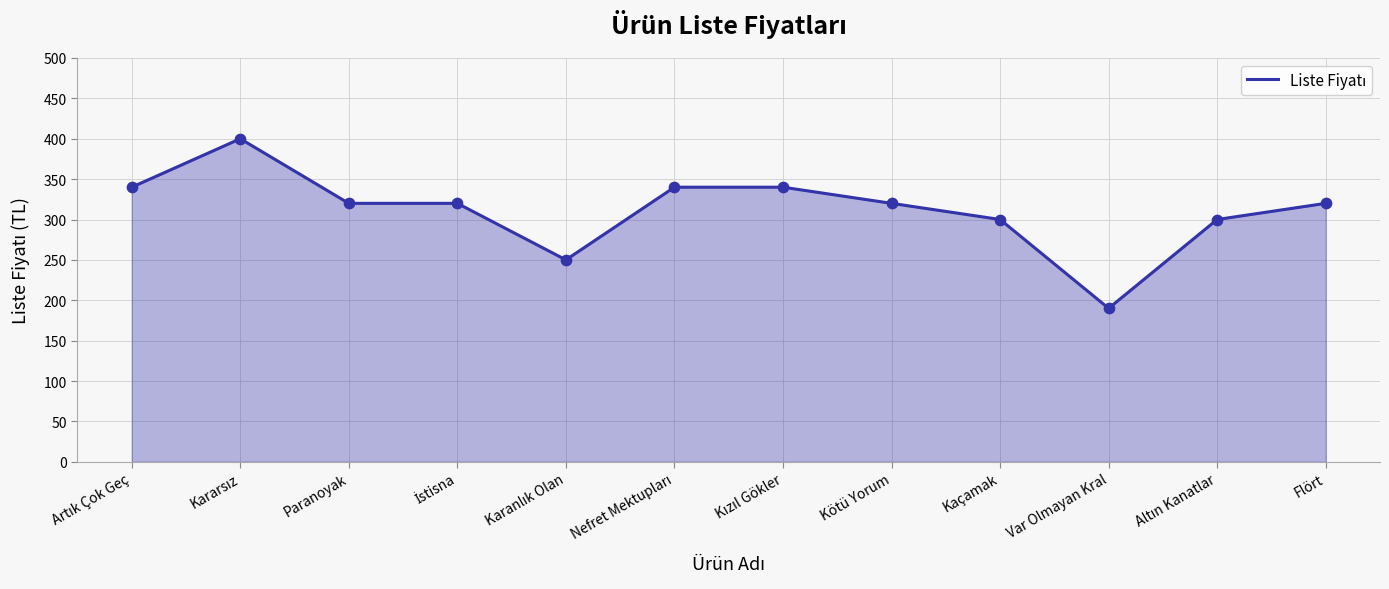

Which label corresponds to the smallest value in the chart?

Var Olmayan Kral